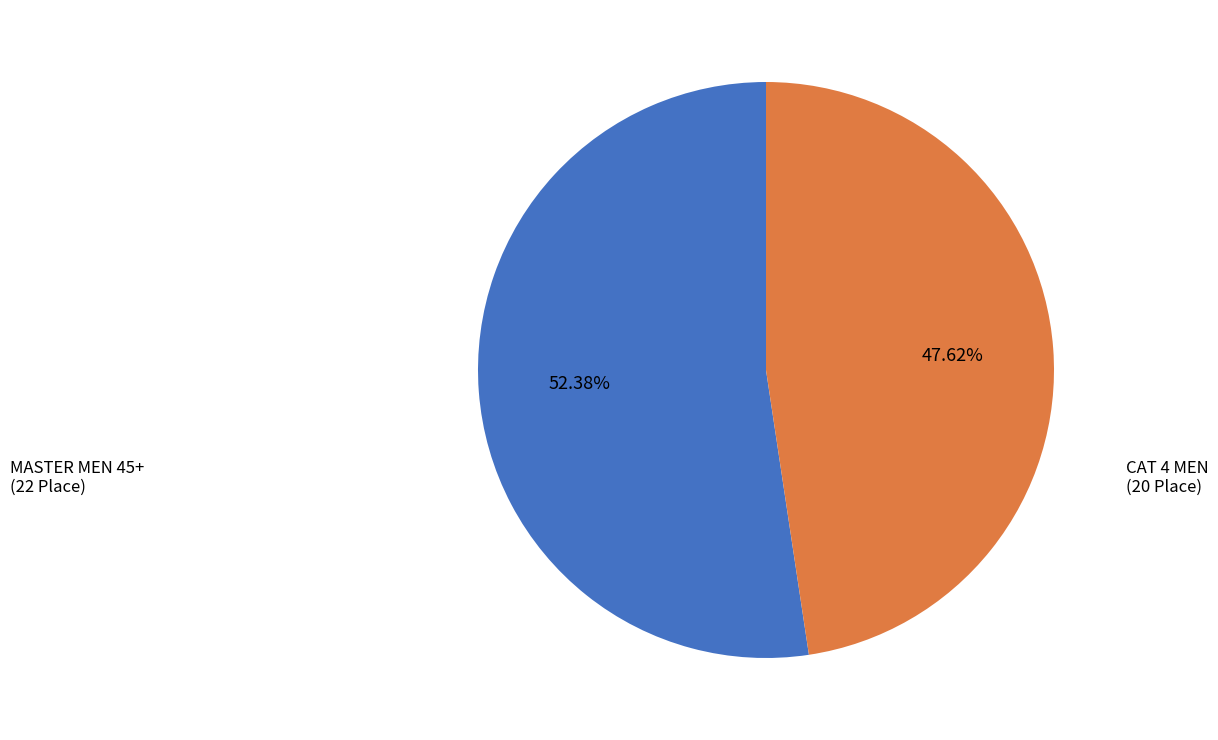

Does any single category account for the majority?

Yes